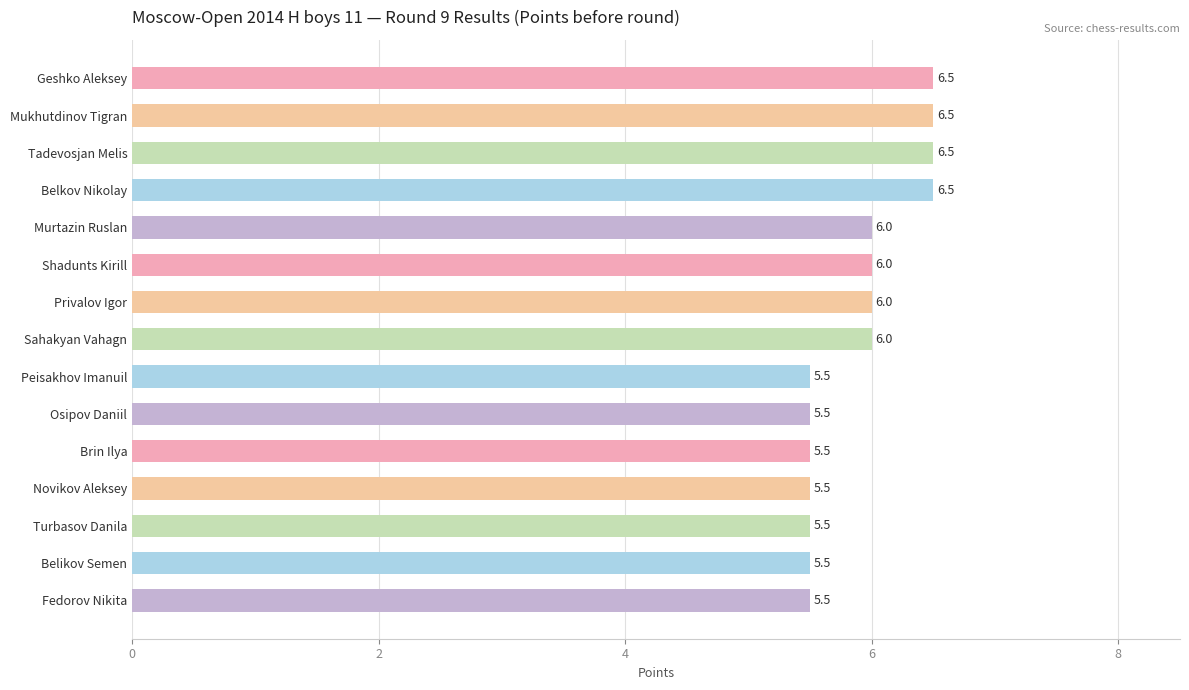

Reading bottom to top, transcribe all the data shown in this chart.

Fedorov Nikita=5.5	Belikov Semen=5.5	Turbasov Danila=5.5	Novikov Aleksey=5.5	Brin Ilya=5.5	Osipov Daniil=5.5	Peisakhov Imanuil=5.5	Sahakyan Vahagn=6.0	Privalov Igor=6.0	Shadunts Kirill=6.0	Murtazin Ruslan=6.0	Belkov Nikolay=6.5	Tadevosjan Melis=6.5	Mukhutdinov Tigran=6.5	Geshko Aleksey=6.5